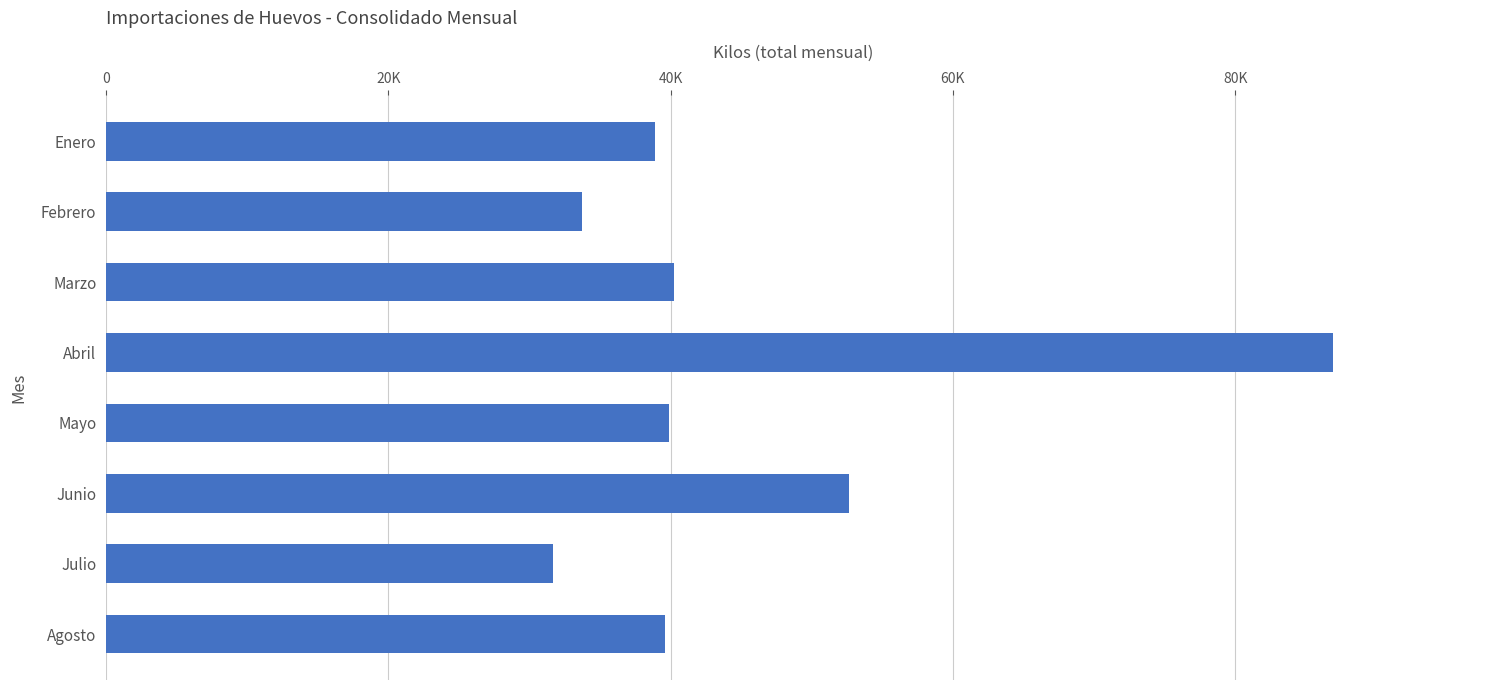

Does the chart contain any negative values?

No